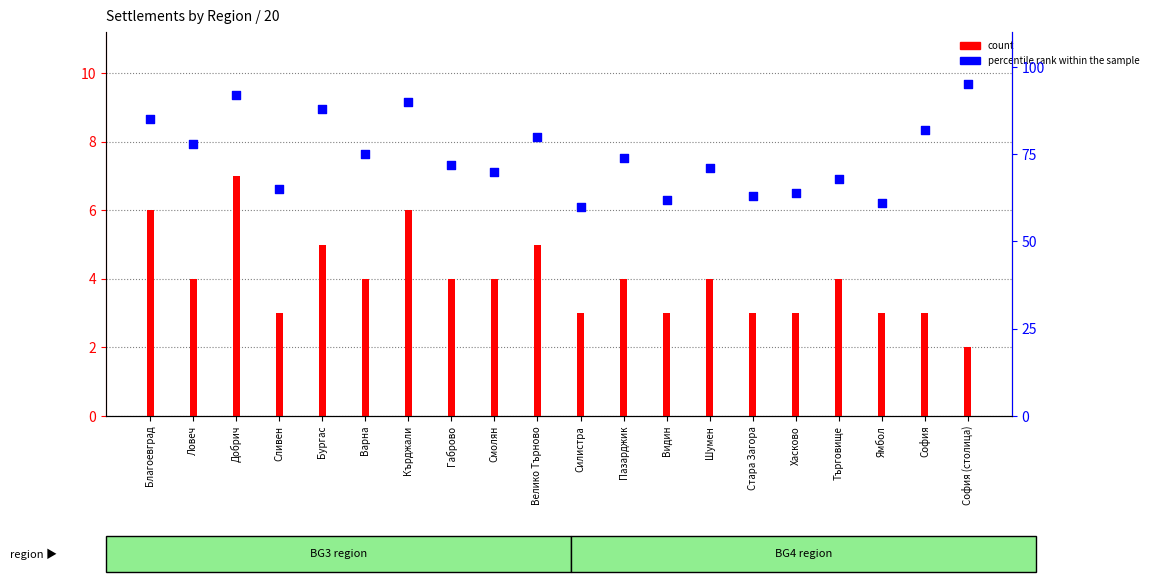

At how many categories does at least one series exceed 18?

20